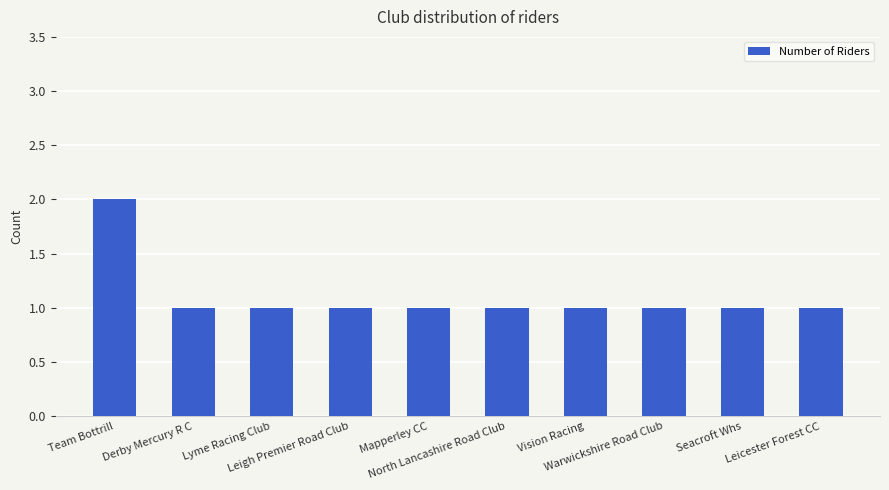

What is the change in value from Team Bottrill to North Lancashire Road Club?

-1